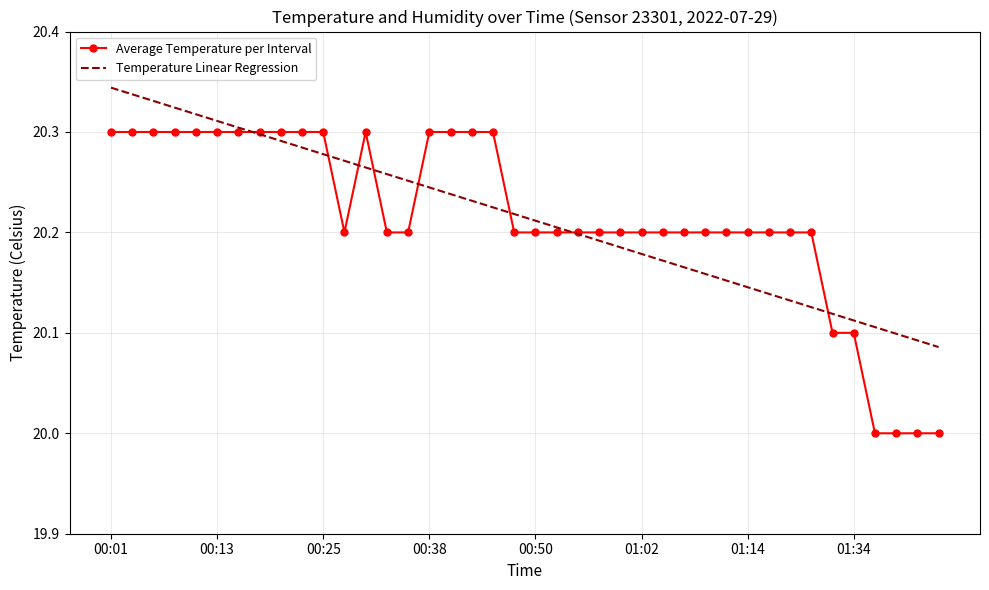

What is the sum of all Average Temperature per Interval values?

808.6